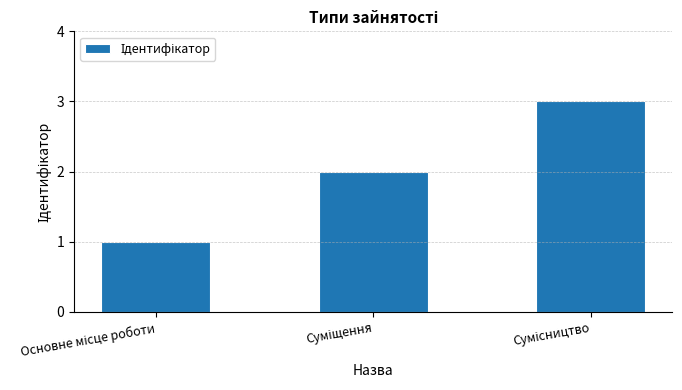

How many data points are less than 2?

1